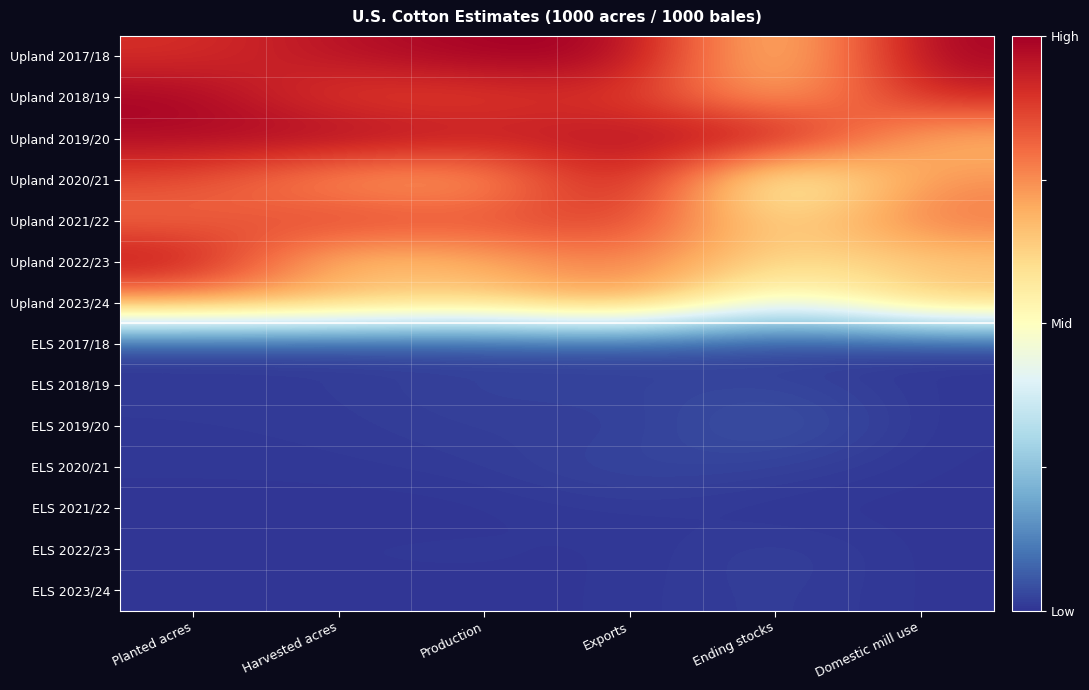

Reading left to right, transcribe all the data shown in this chart.

Upland 2017/18: Planted acres=0.9	Harvested acres=1.0	Production=1.0	Exports=1.0	Ending stocks=0.6	Domestic mill use=1.0
Upland 2018/19: Planted acres=1.0	Harvested acres=0.9	Production=0.9	Exports=0.9	Ending stocks=0.7	Domestic mill use=0.9
Upland 2019/20: Planted acres=1.0	Harvested acres=1.0	Production=0.9	Exports=1.0	Ending stocks=1.0	Domestic mill use=0.7
Upland 2020/21: Planted acres=0.9	Harvested acres=0.7	Production=0.7	Exports=1.0	Ending stocks=0.4	Domestic mill use=0.7
Upland 2021/22: Planted acres=0.8	Harvested acres=0.9	Production=0.8	Exports=0.9	Ending stocks=0.6	Domestic mill use=0.8
Upland 2022/23: Planted acres=1.0	Harvested acres=0.6	Production=0.7	Exports=0.8	Ending stocks=0.6	Domestic mill use=0.6
Upland 2023/24: Planted acres=0.7	Harvested acres=0.7	Production=0.6	Exports=0.8	Ending stocks=0.4	Domestic mill use=0.7
ELS 2017/18: Planted acres=0.0	Harvested acres=0.0	Production=0.0	Exports=0.0	Ending stocks=0.0	Domestic mill use=0.0
ELS 2018/19: Planted acres=0.0	Harvested acres=0.0	Production=0.0	Exports=0.0	Ending stocks=0.0	Domestic mill use=0.0
ELS 2019/20: Planted acres=0.0	Harvested acres=0.0	Production=0.0	Exports=0.0	Ending stocks=0.1	Domestic mill use=0.0
ELS 2020/21: Planted acres=0.0	Harvested acres=0.0	Production=0.0	Exports=0.0	Ending stocks=0.0	Domestic mill use=0.0
ELS 2021/22: Planted acres=0.0	Harvested acres=0.0	Production=0.0	Exports=0.0	Ending stocks=0.0	Domestic mill use=0.0
ELS 2022/23: Planted acres=0.0	Harvested acres=0.0	Production=0.0	Exports=0.0	Ending stocks=0.0	Domestic mill use=0.0
ELS 2023/24: Planted acres=0.0	Harvested acres=0.0	Production=0.0	Exports=0.0	Ending stocks=0.0	Domestic mill use=0.0